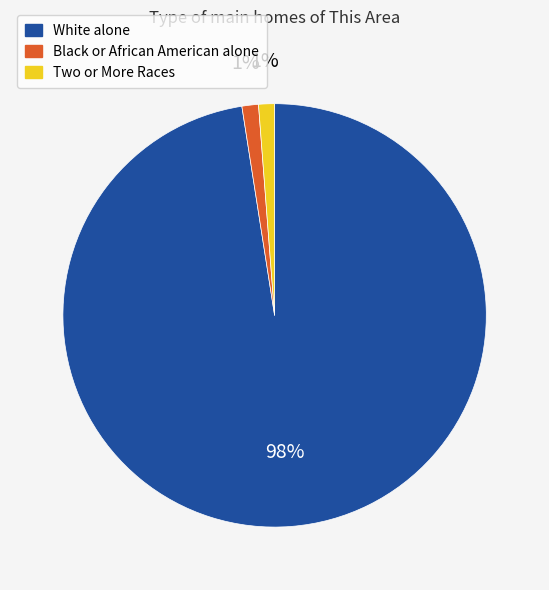

What is the largest slice in the pie chart?

White alone